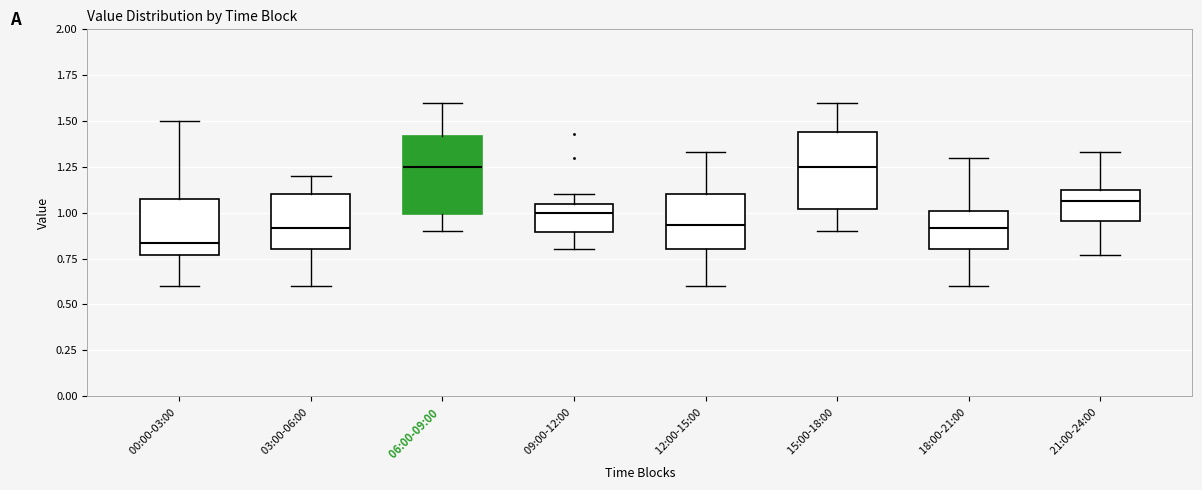

Which box has the lowest median line?

00:00-03:00